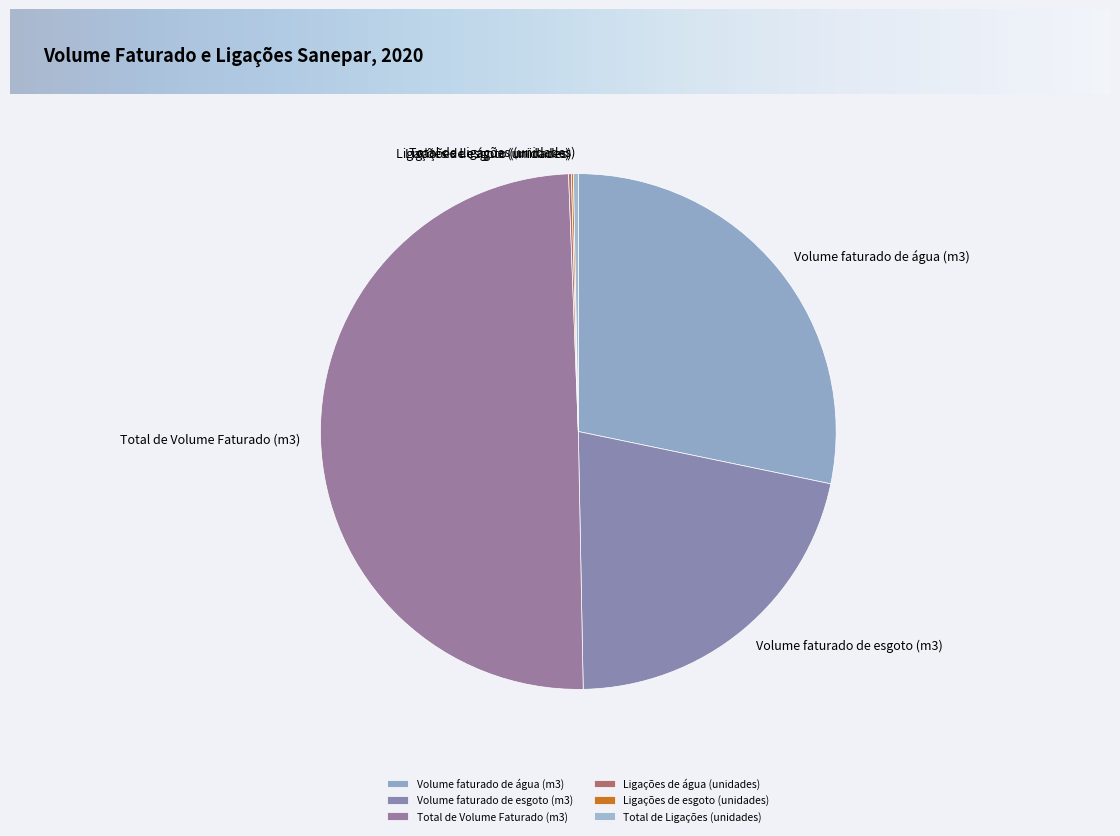

Which category has the biggest portion of the pie?

Total de Volume Faturado (m3)